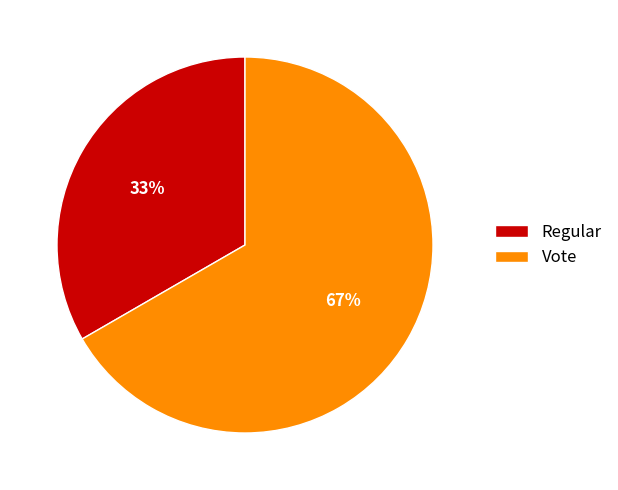

What percentage is the Vote slice, to the nearest percent?

67%